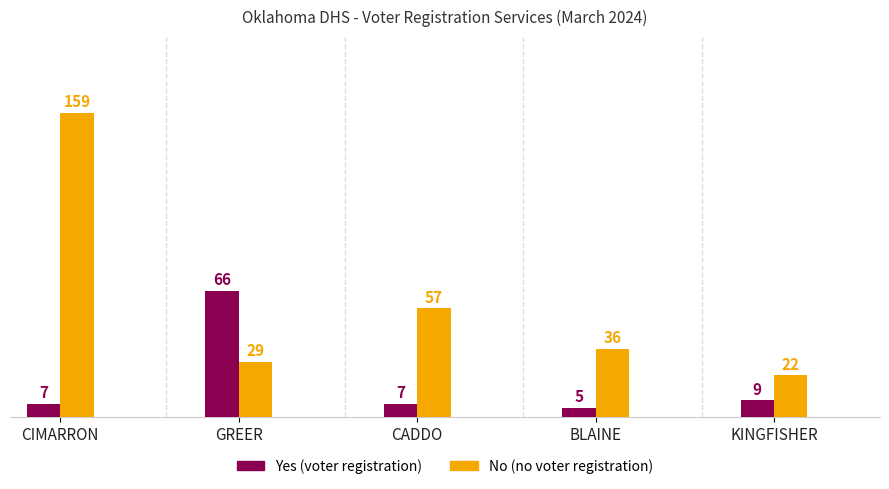

Reading left to right, transcribe all the data shown in this chart.

Yes (voter registration): CIMARRON=7	GREER=66	CADDO=7	BLAINE=5	KINGFISHER=9
No (no voter registration): CIMARRON=159	GREER=29	CADDO=57	BLAINE=36	KINGFISHER=22